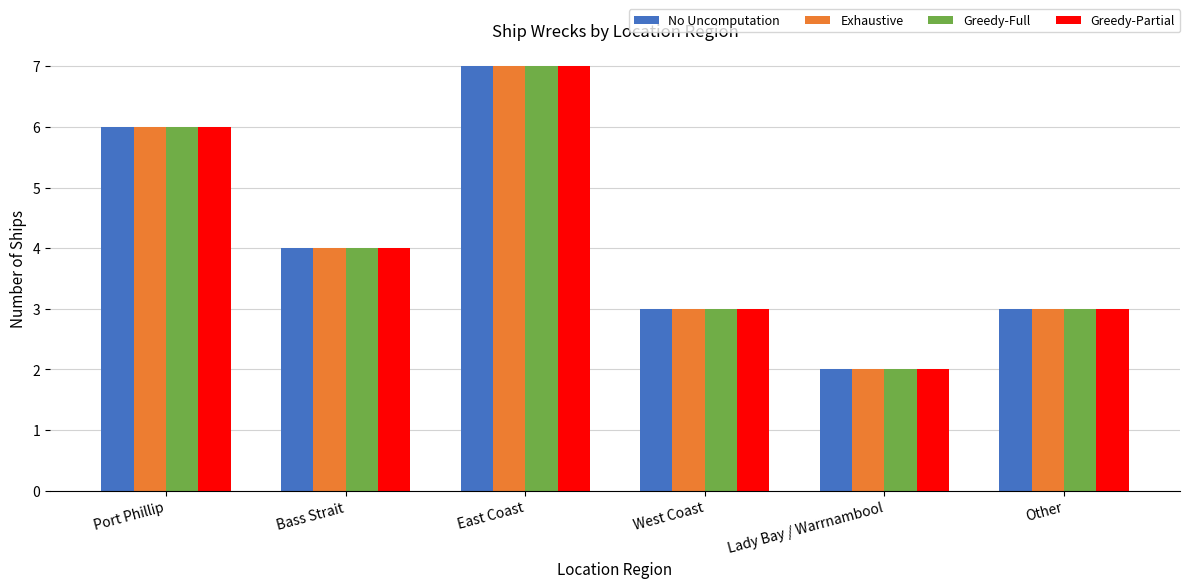

Reading left to right, what are all the values shown in this chart?

No Uncomputation: 6	4	7	3	2	3
Exhaustive: 6	4	7	3	2	3
Greedy-Full: 6	4	7	3	2	3
Greedy-Partial: 6	4	7	3	2	3